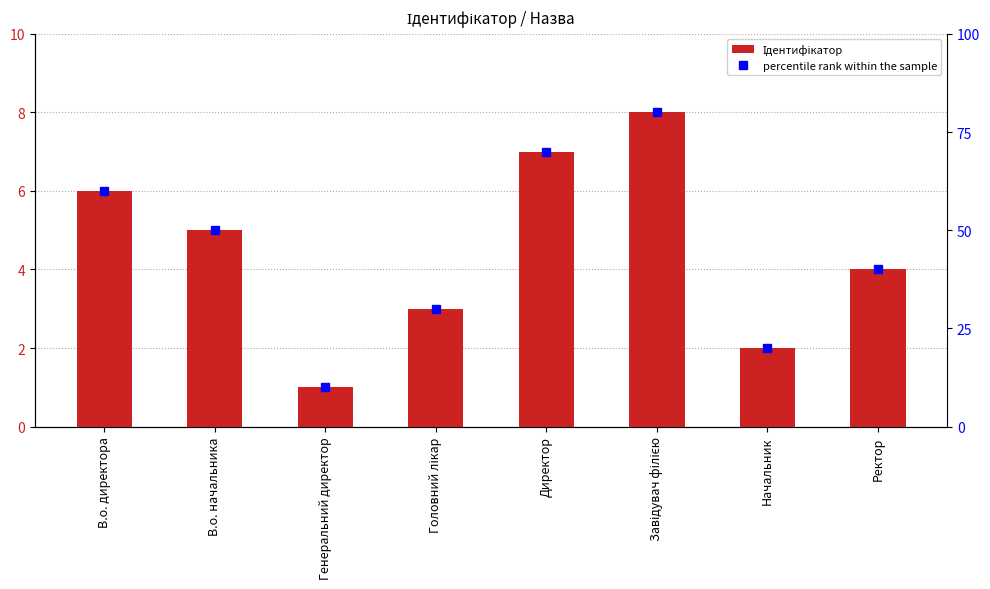

What is the spread (max minus min) of values at В.о. начальника?

45